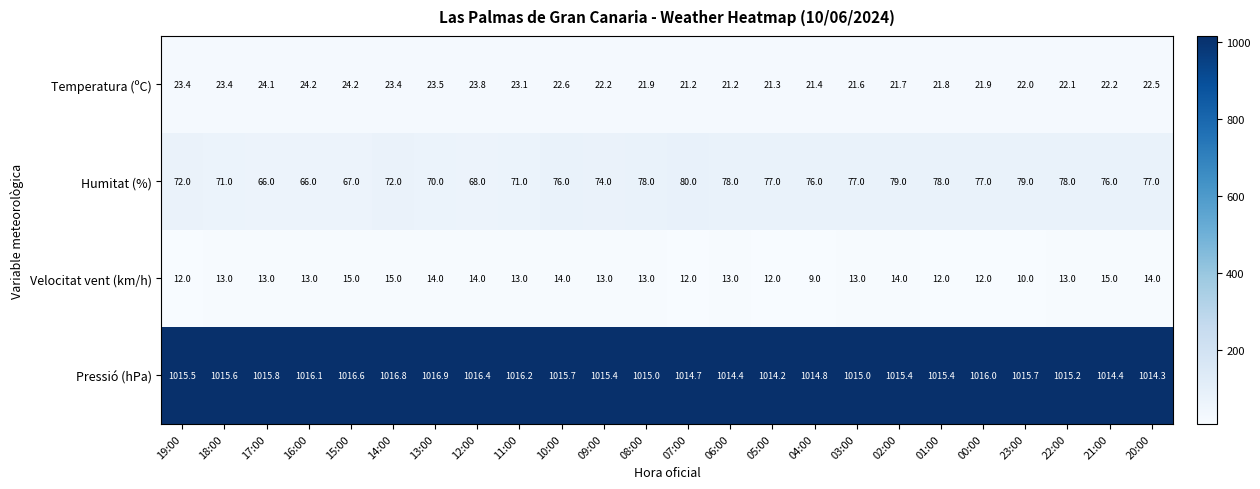

Between 14:00 and 11:00, which series saw the biggest shift?

Velocitat vent (km/h)